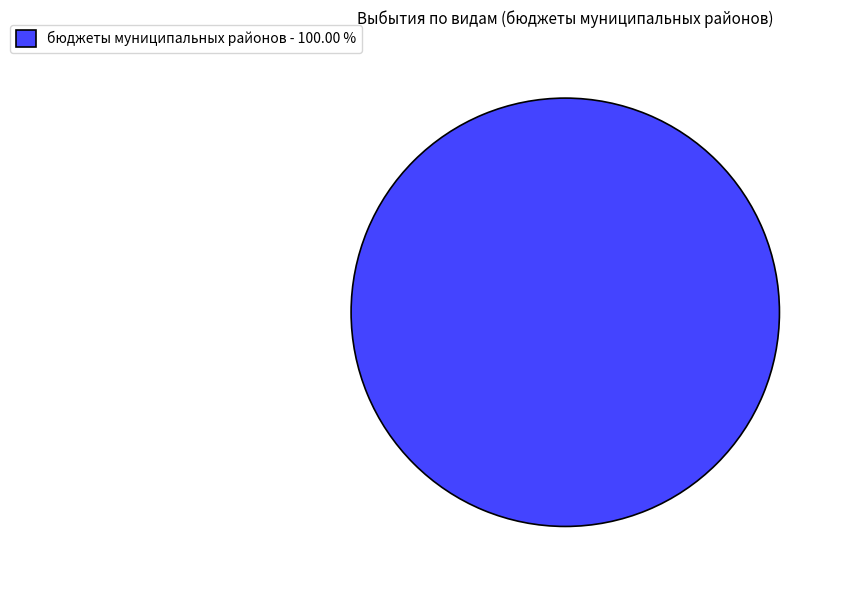

What is the majority slice?

бюджеты муниципальных районов - 100.00 %